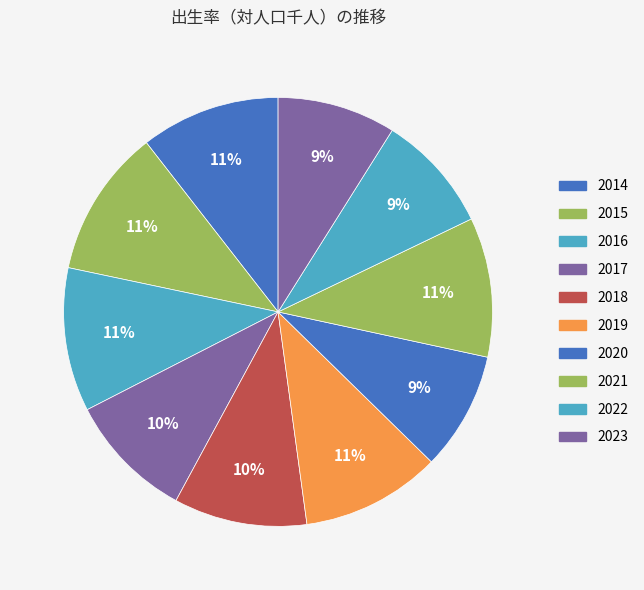

What percentage is the 2020 slice, to the nearest percent?

9%